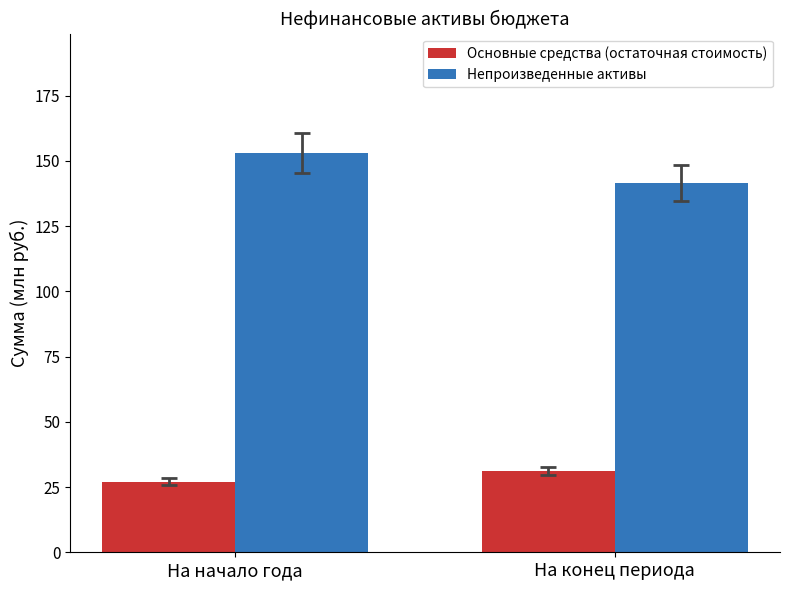

What is the approximate value of Основные средства (остаточная стоимость) at На начало года?

27.1